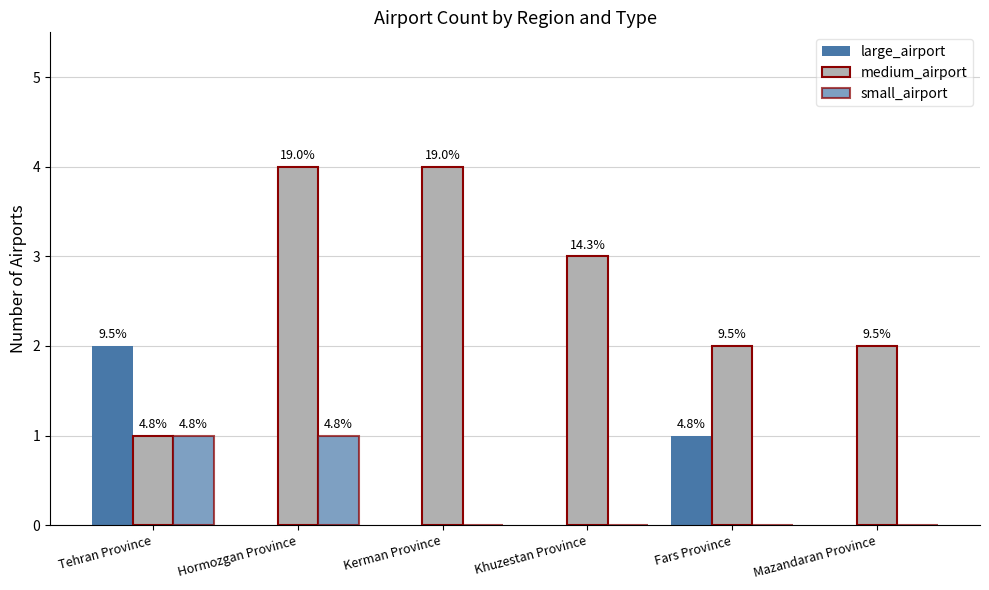

Are the bars horizontal?

No